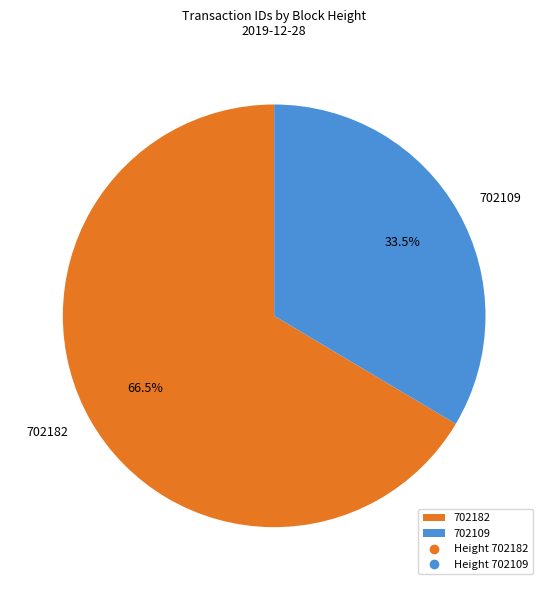

What is the ratio of the value at 702109 to the value at 702182?

0.5